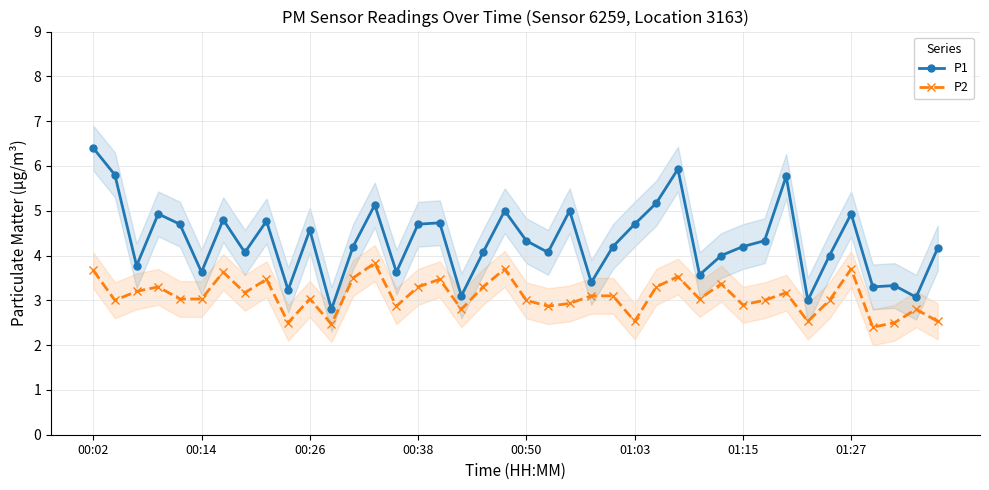

True or false: P1 has more than 0 interior local peaks.

True